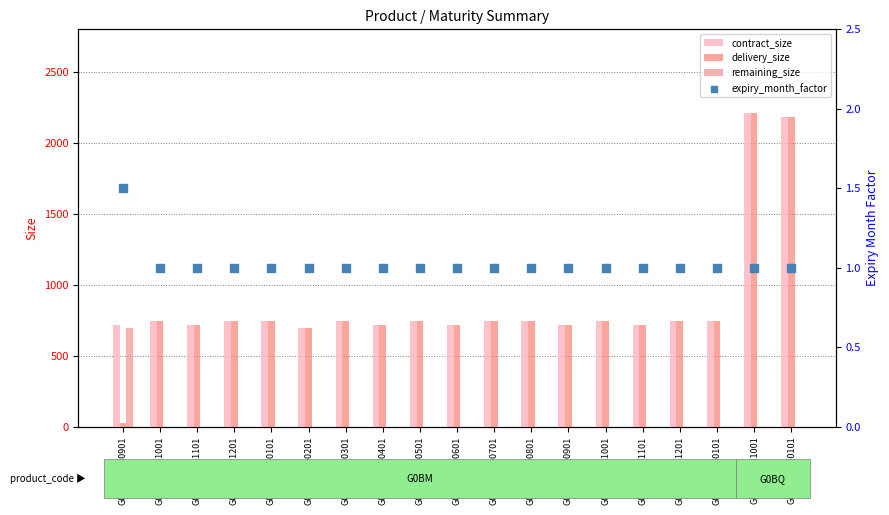

Which series has the largest Y range (max minus min)?

delivery_size